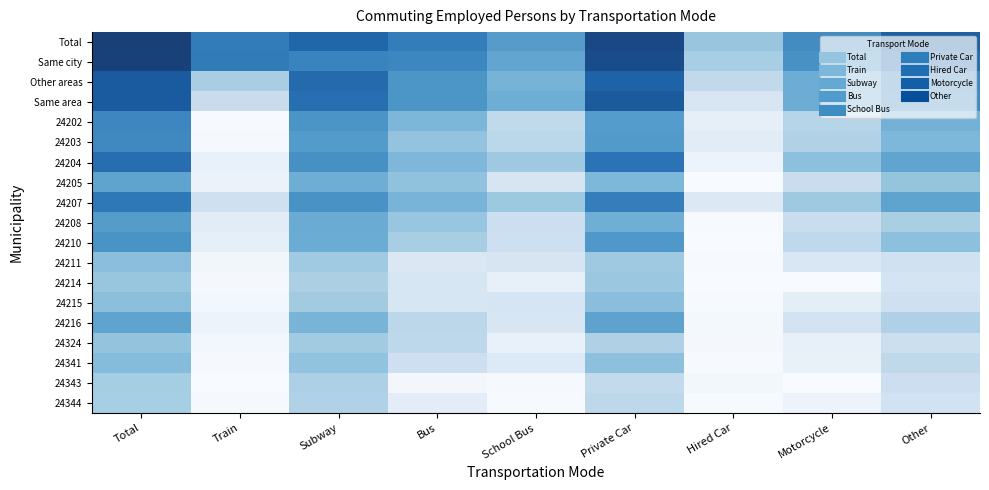

What is the difference between the Other areas values at Motorcycle and Private Car?

3.6